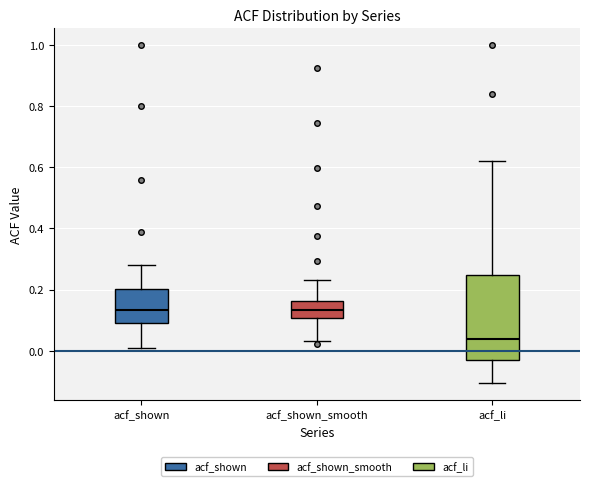

Reading left to right, read every box against the y-axis: the position of its median line, the range the box covers, and the ends of its whiskers. The values are not printed on the chart, so give them approximately, as read against the axis.

acf_shown: median 0.14, box 0.10 to 0.20, whiskers 0.00 to 0.28
acf_shown_smooth: median 0.14, box 0.10 to 0.16, whiskers 0.04 to 0.24
acf_li: median 0.04, box -0.02 to 0.24, whiskers -0.10 to 0.62